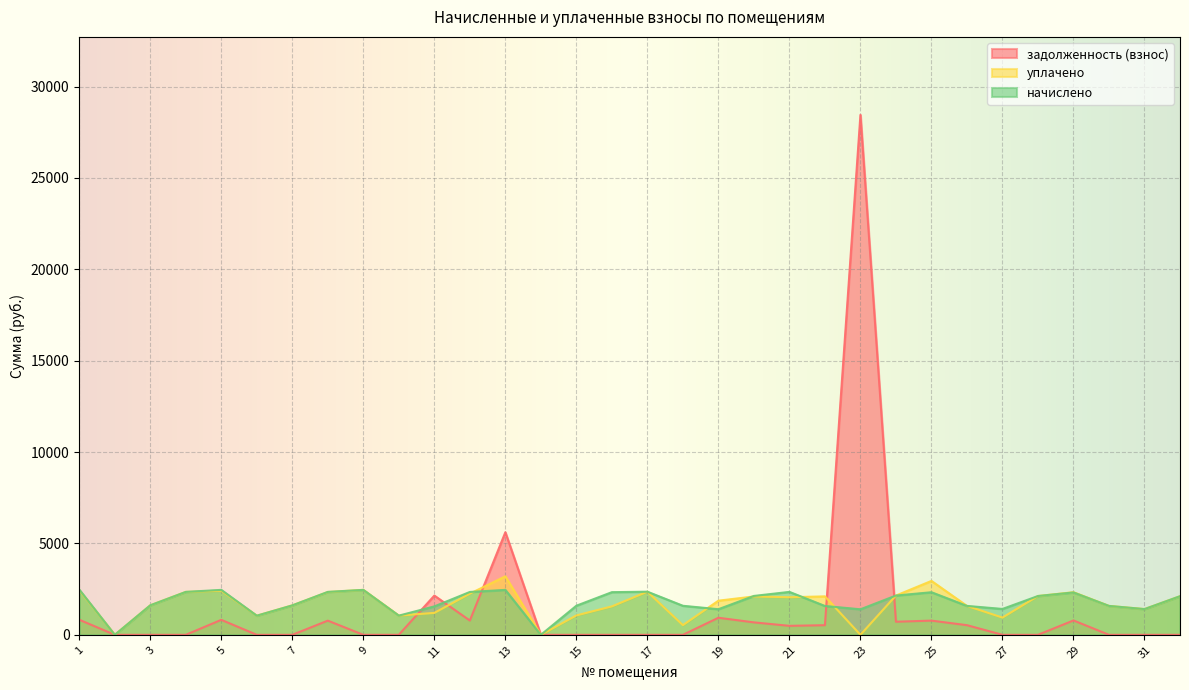

What is the sum of the уплачено values at 11 and 6?

2247.6